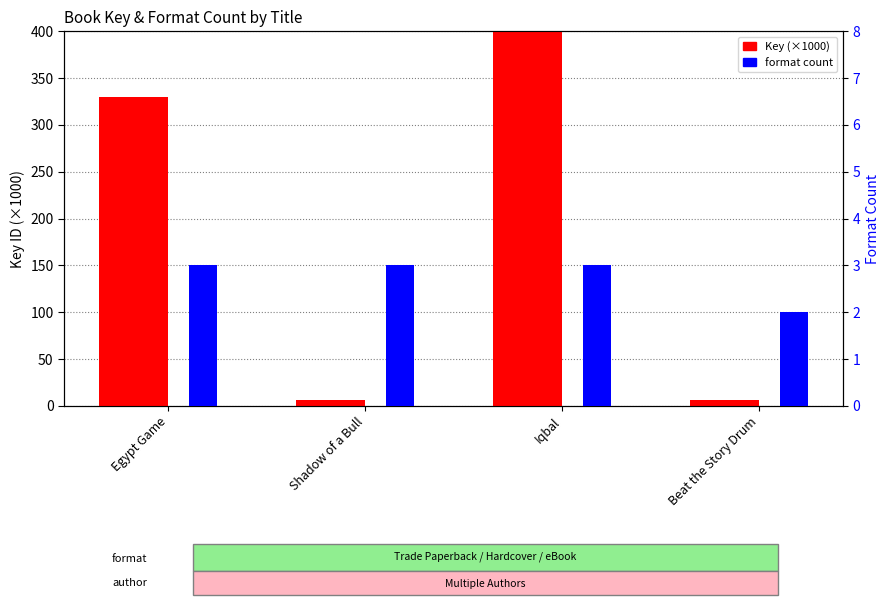

What is the value of the Key (×1000) bar at the 2nd from the left?

6.3